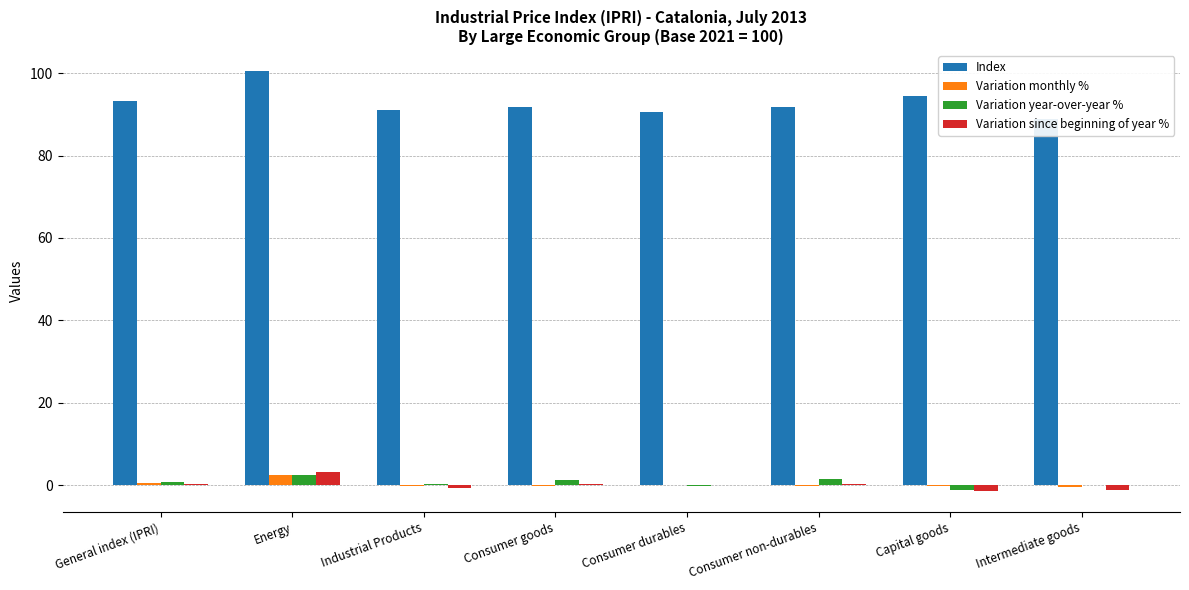

Rank the series at Energy from lowest to highest value.

Variation year-over-year %, Variation monthly %, Variation since beginning of year %, Index